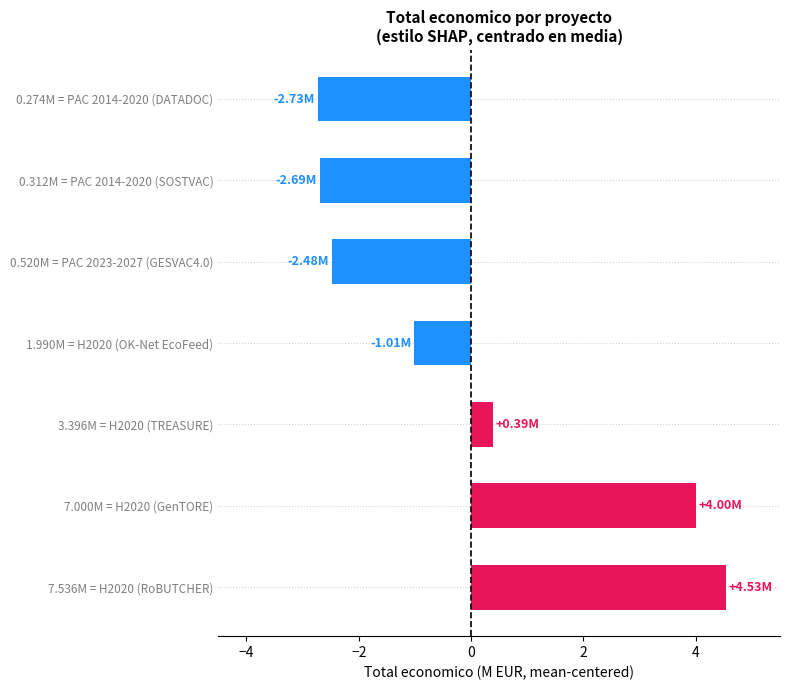

What is the difference between the maximum and second lowest values?

7.2